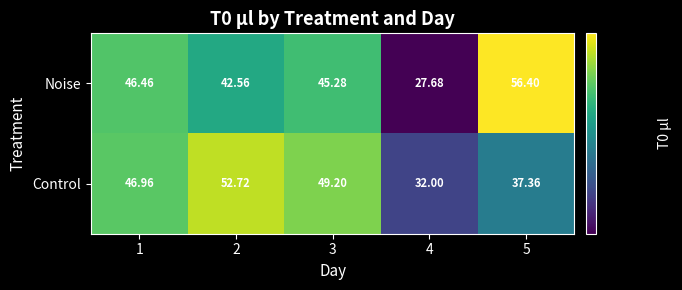

Rank the series by their average value, from lowest to highest.

Control, Noise